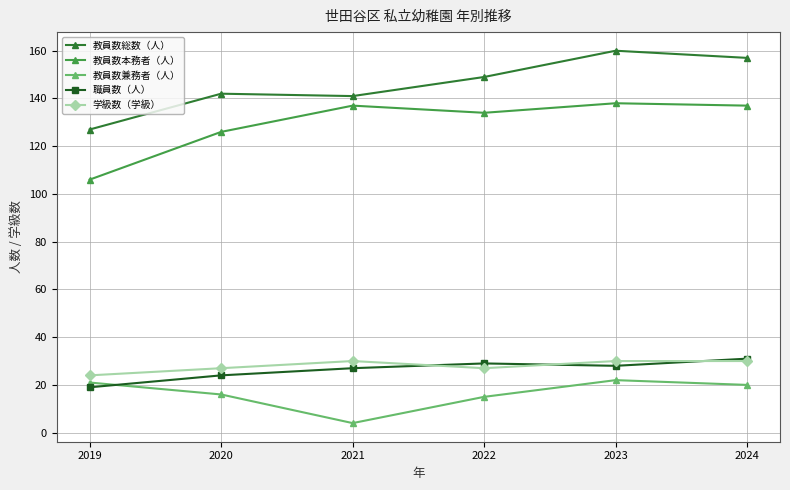

Is it true that 学級数（学級） equals 24 at 2019?

True